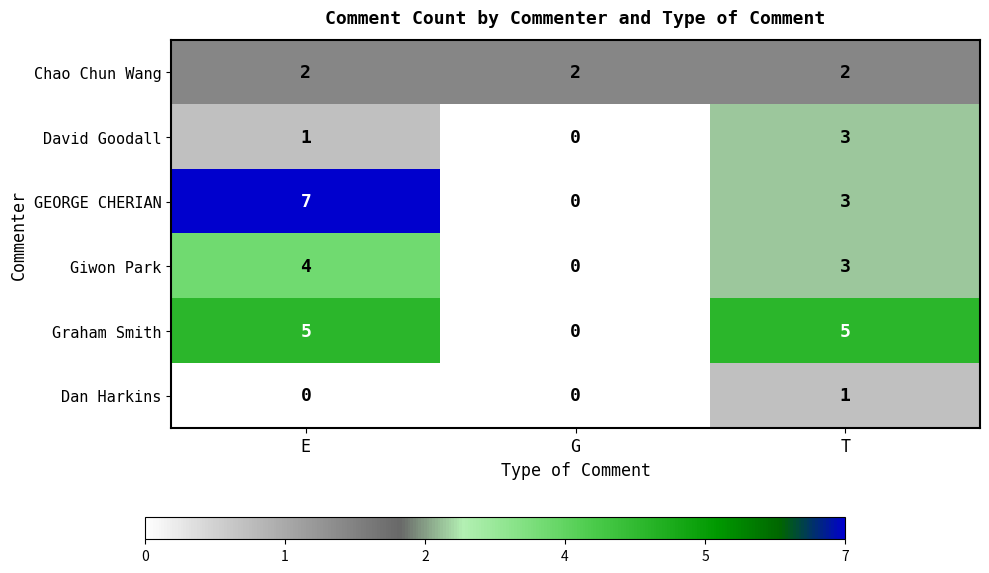

Which label corresponds to the largest value in the chart?

E